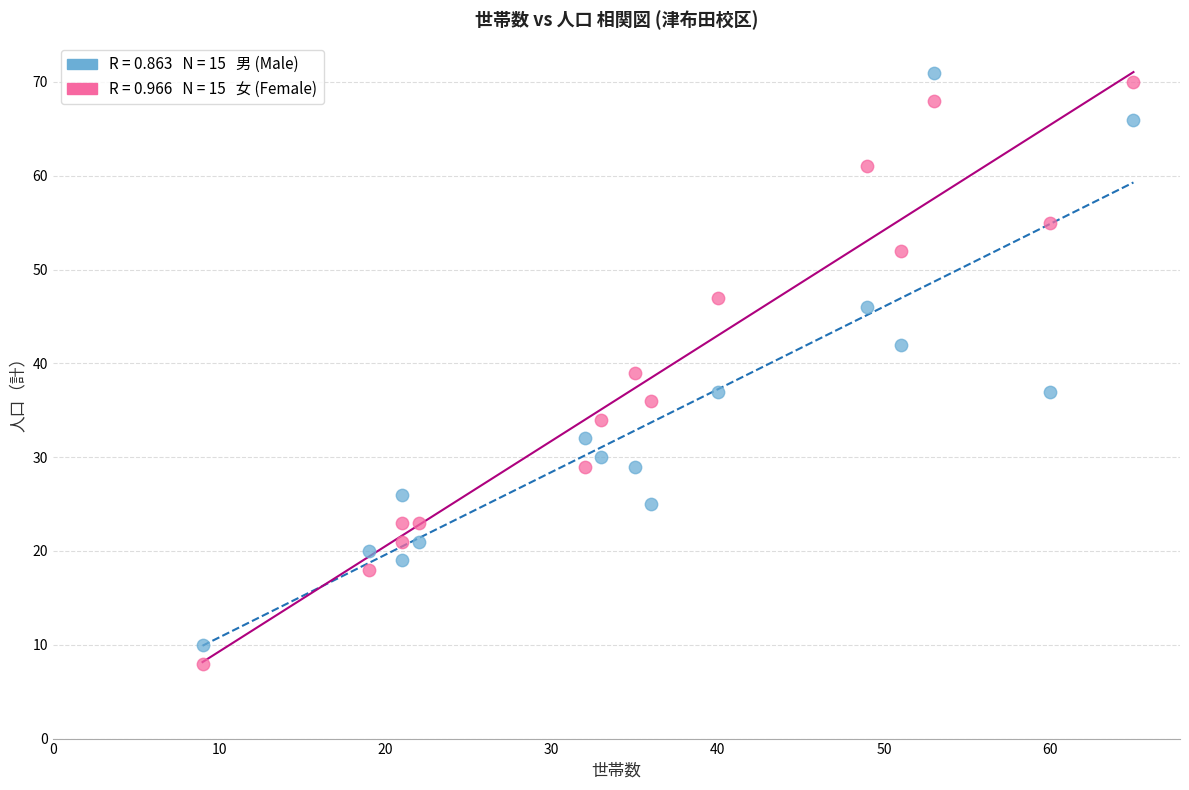

Across all data points, what is the range of X values (max minus min)?

56